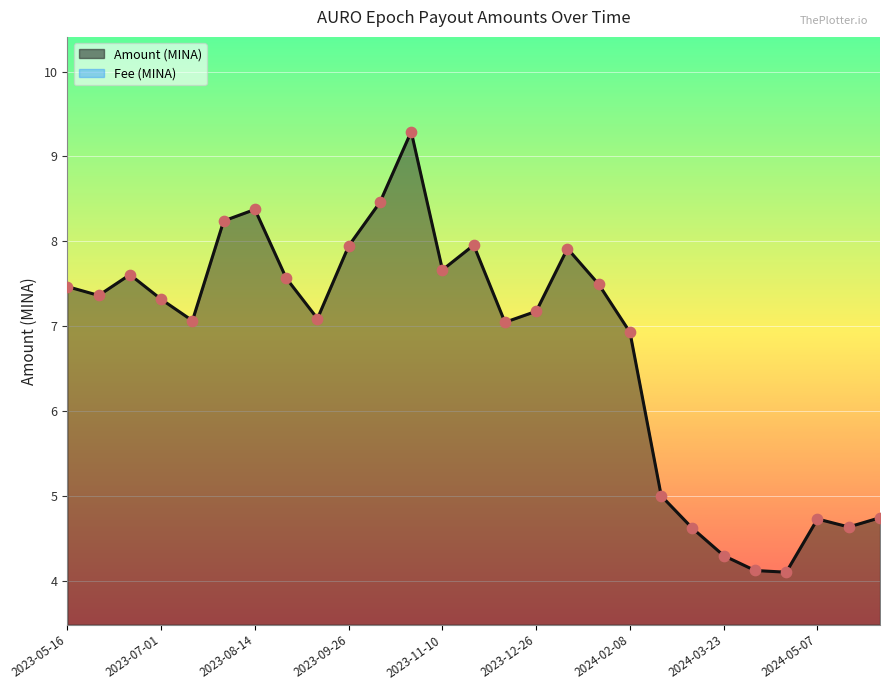

What is the change in value from 2023-07-29 to 2024-04-07?

-4.1